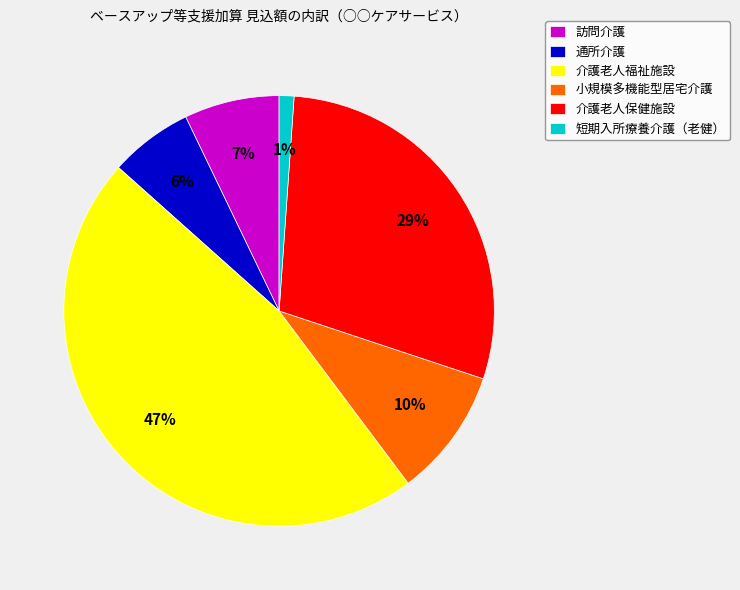

Is there a majority slice in this chart?

No